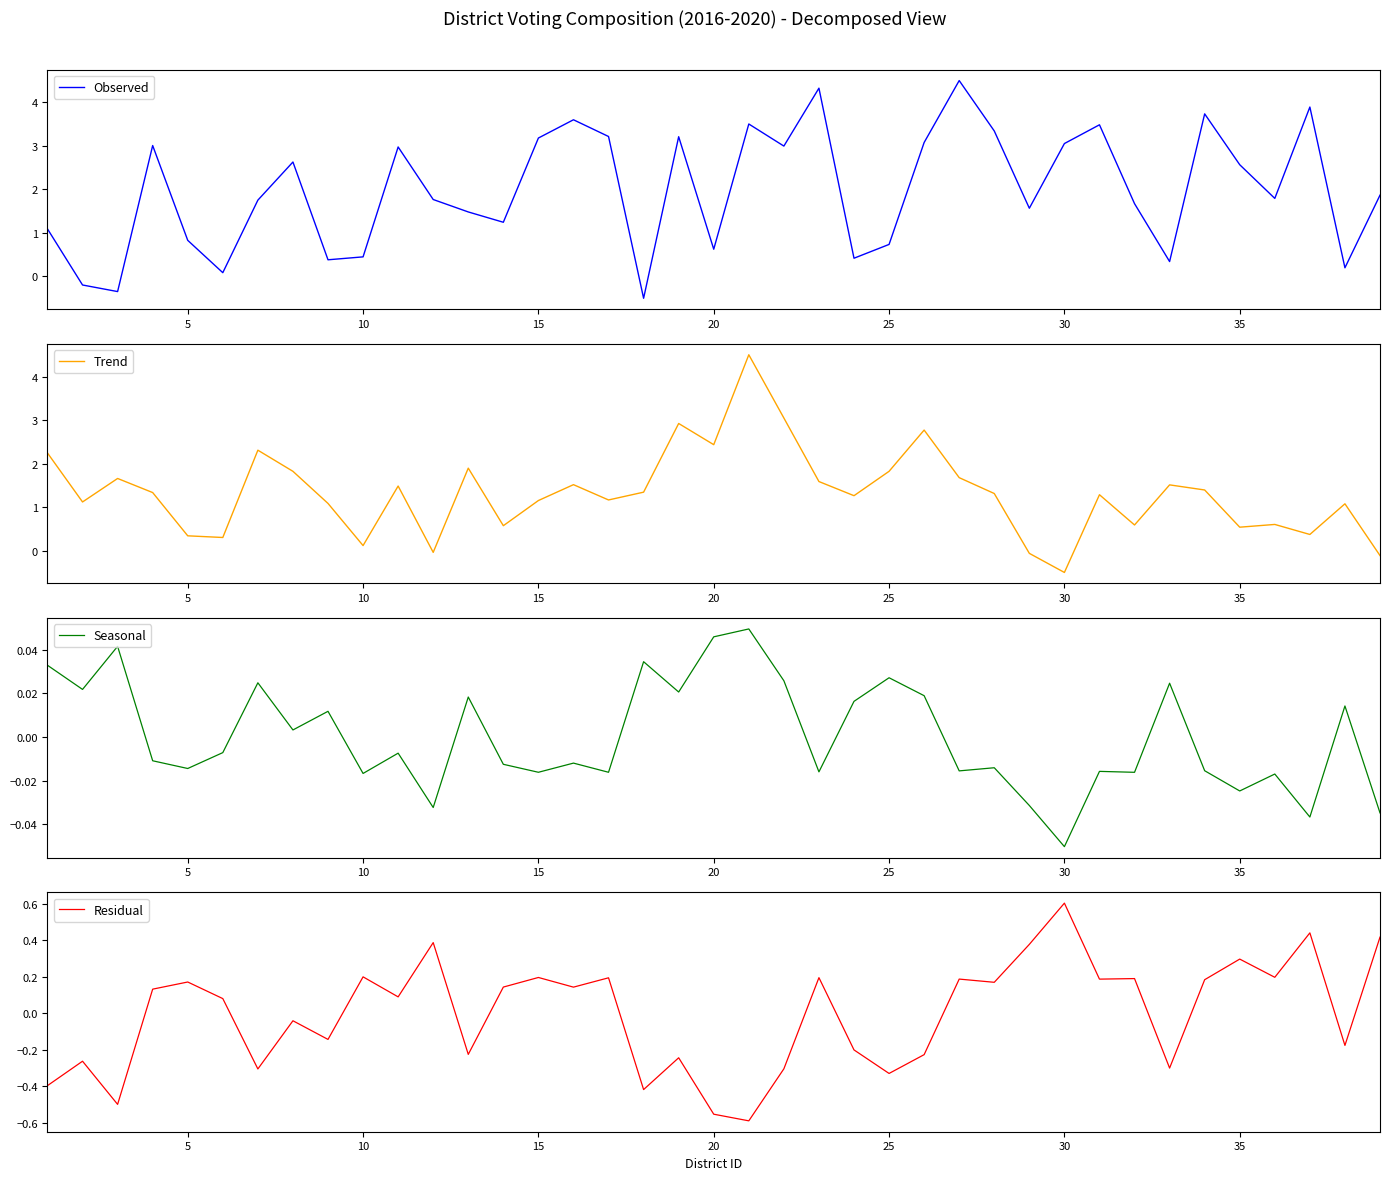

True or false: Observed has a value of 0.4 at 5.

False